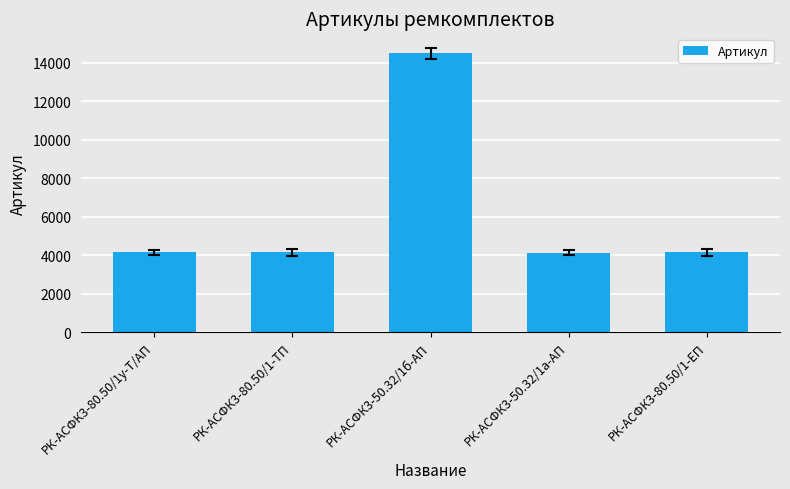

What is the label of the 2nd bar from the right?

РК-АСФК3-50.32/1а-АП